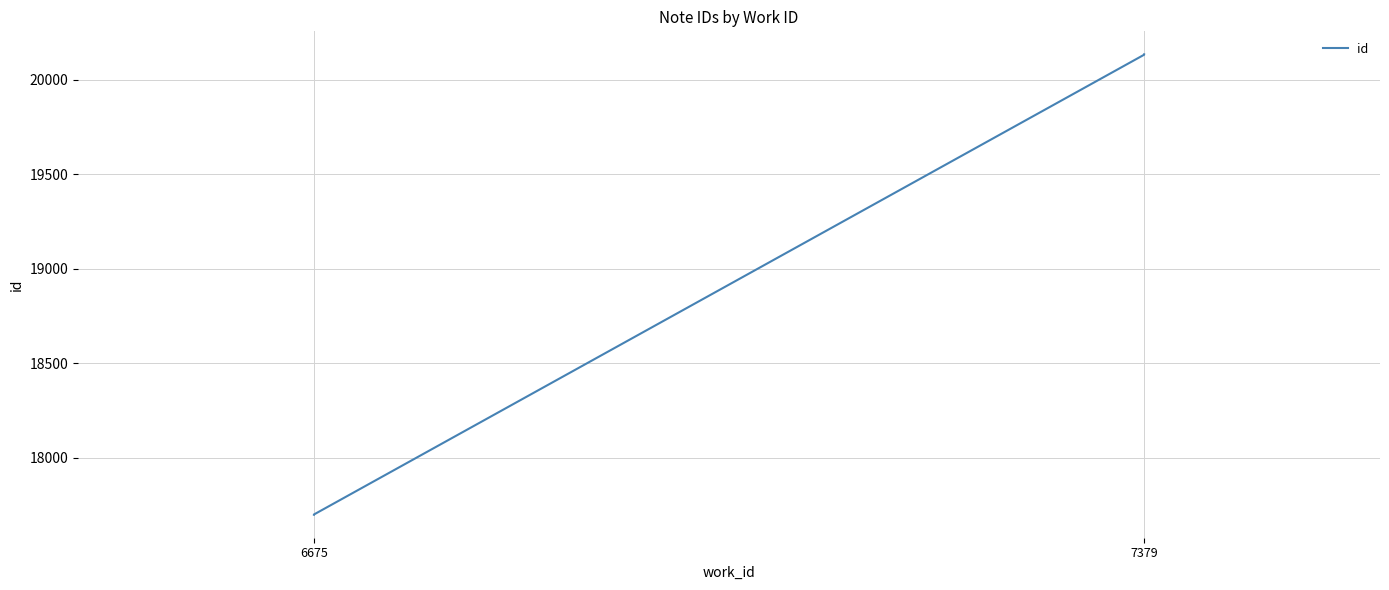

Does the chart have visible grid lines?

Yes